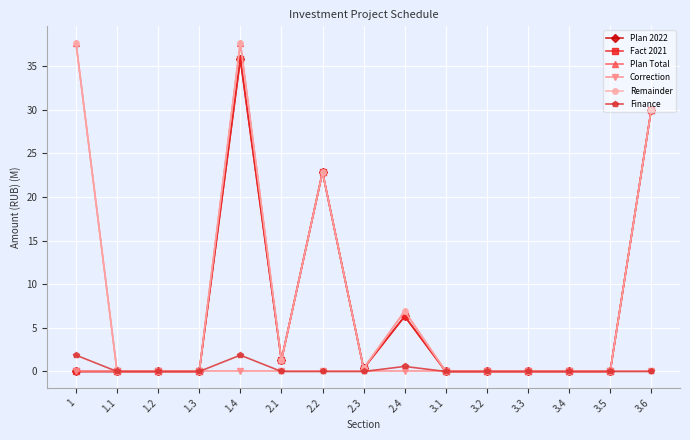

Rank the series at 3.2 from highest to lowest value.

Plan 2022, Fact 2021, Plan Total, Correction, Remainder, Finance